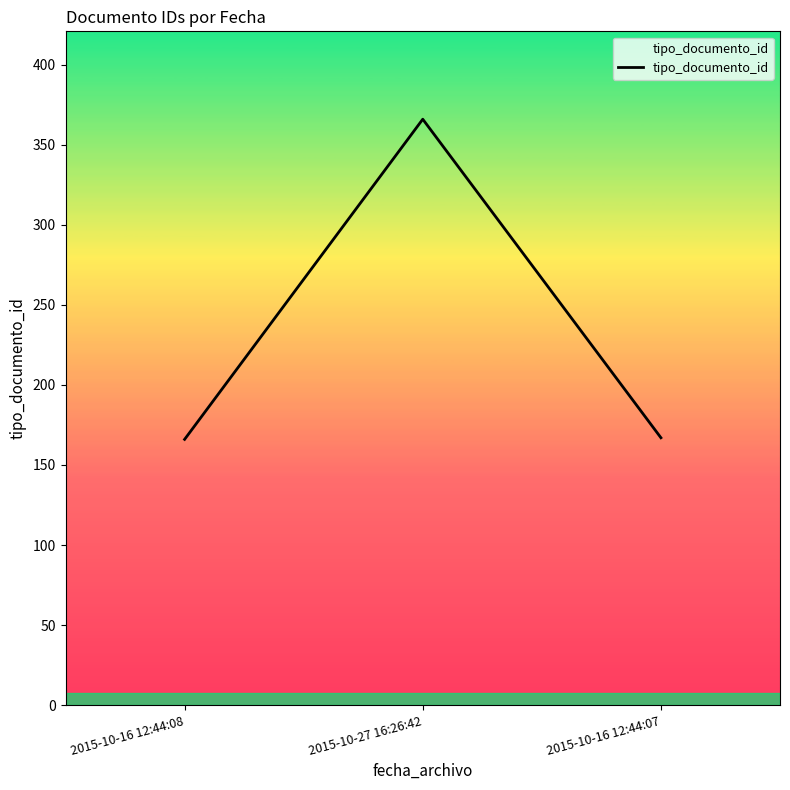

What is the difference between the values at 2015-10-27 16:26:42 and 2015-10-16 12:44:08?

200